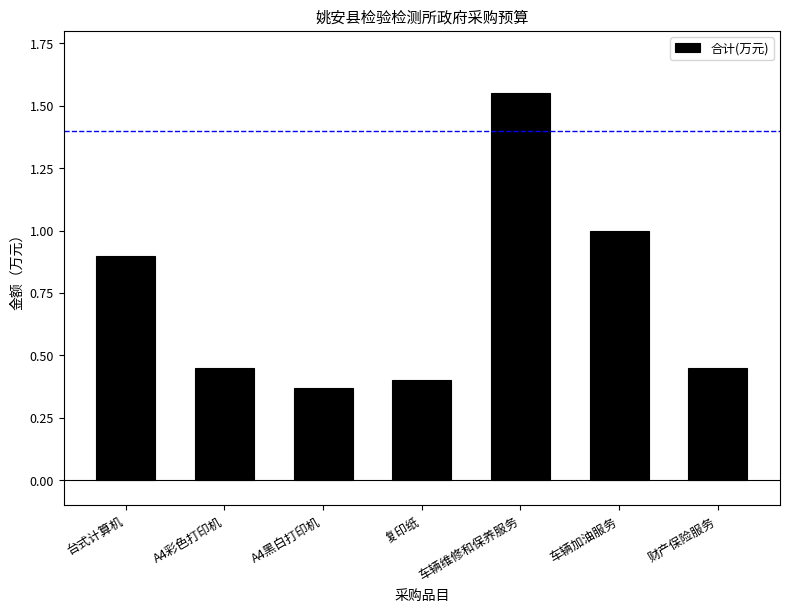

What is the sum of all values?

5.1